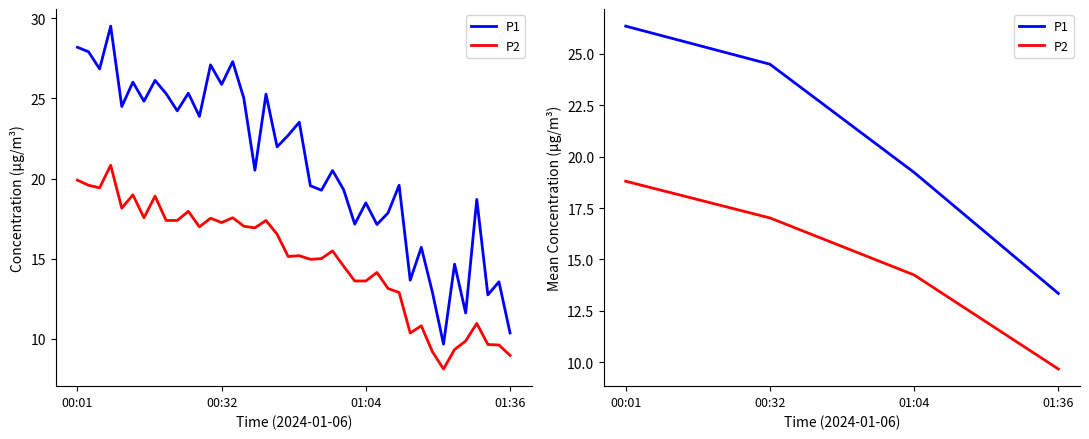

What are all the series names shown in the legend?

P1, P2